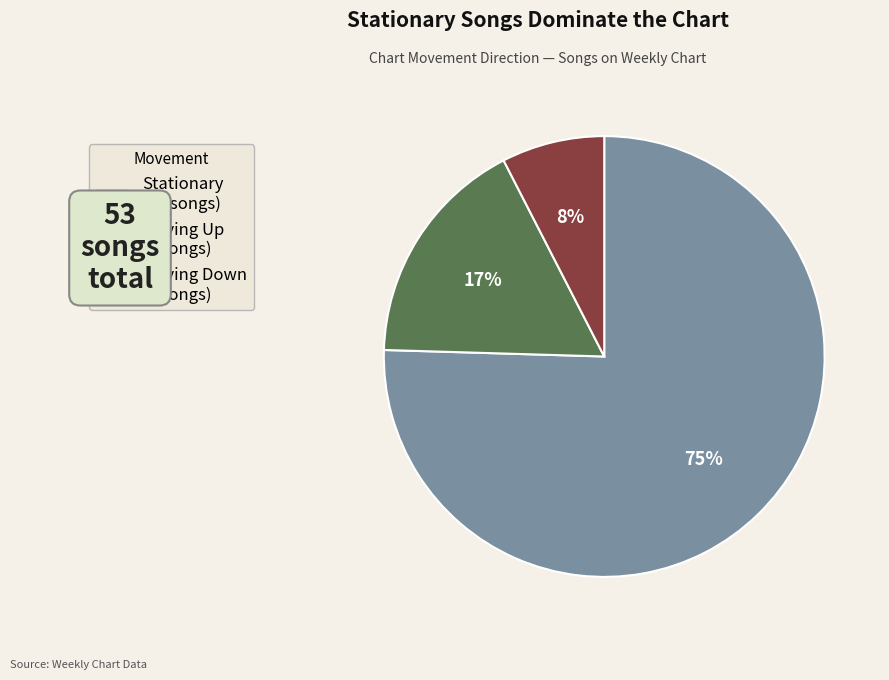

Do Stationary (40 songs) and Moving Up (9 songs) together represent more than half of the pie?

Yes